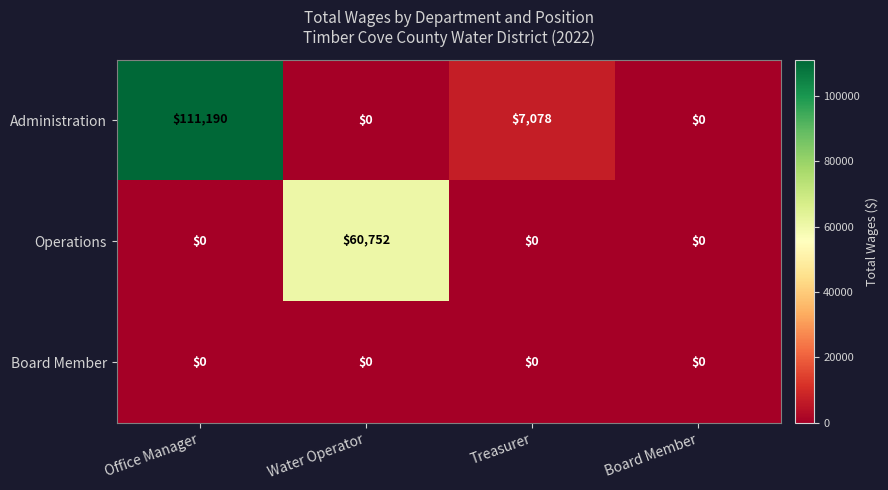

True or false: Board Member has a value of 0 at Office Manager.

True